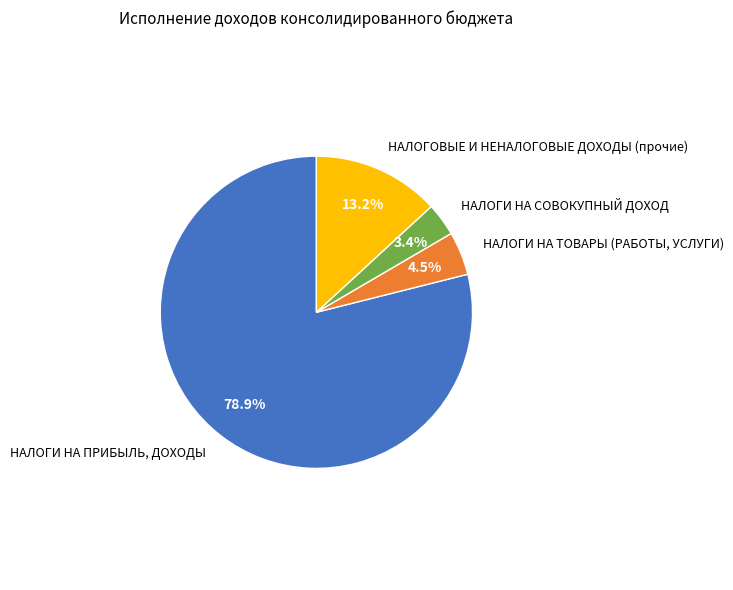

To the nearest percent, what is the average slice percentage?

25%